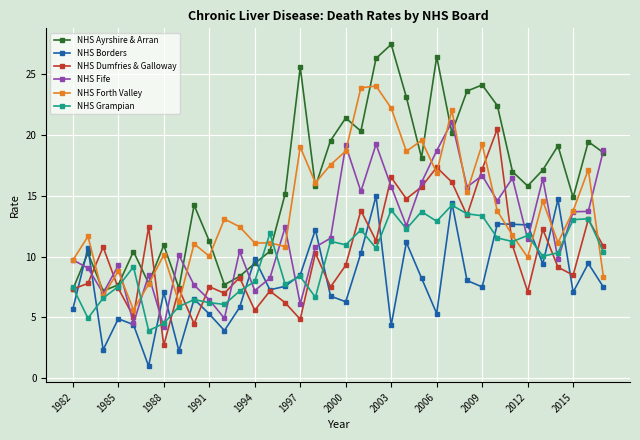

How many lines are shown in the chart?

6